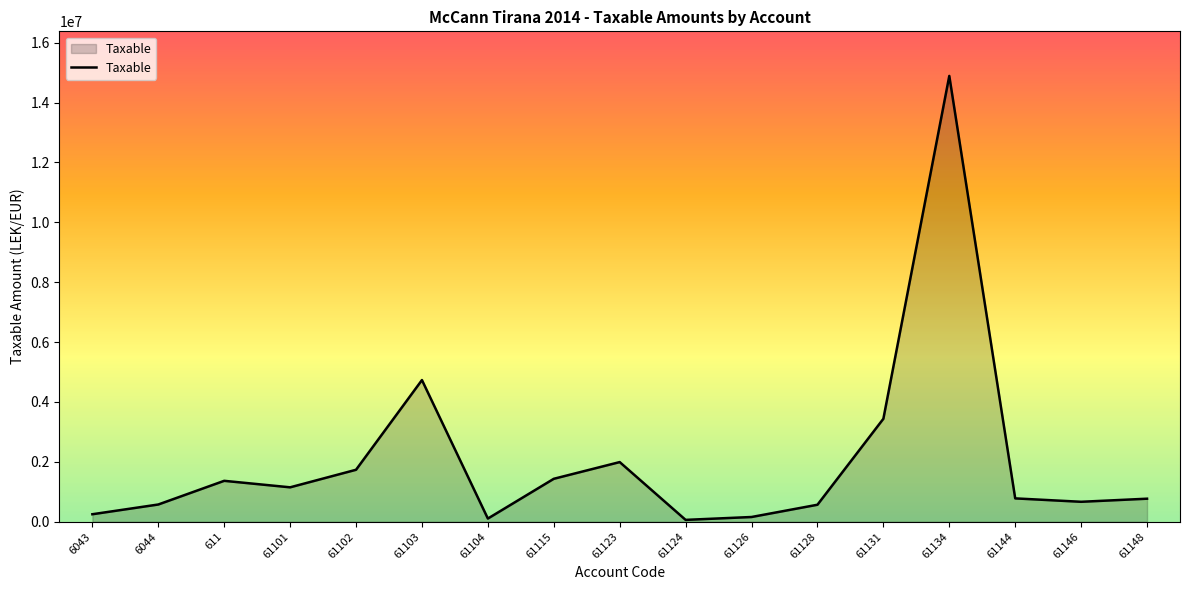

What is the minimum value shown in the chart?

61813.2